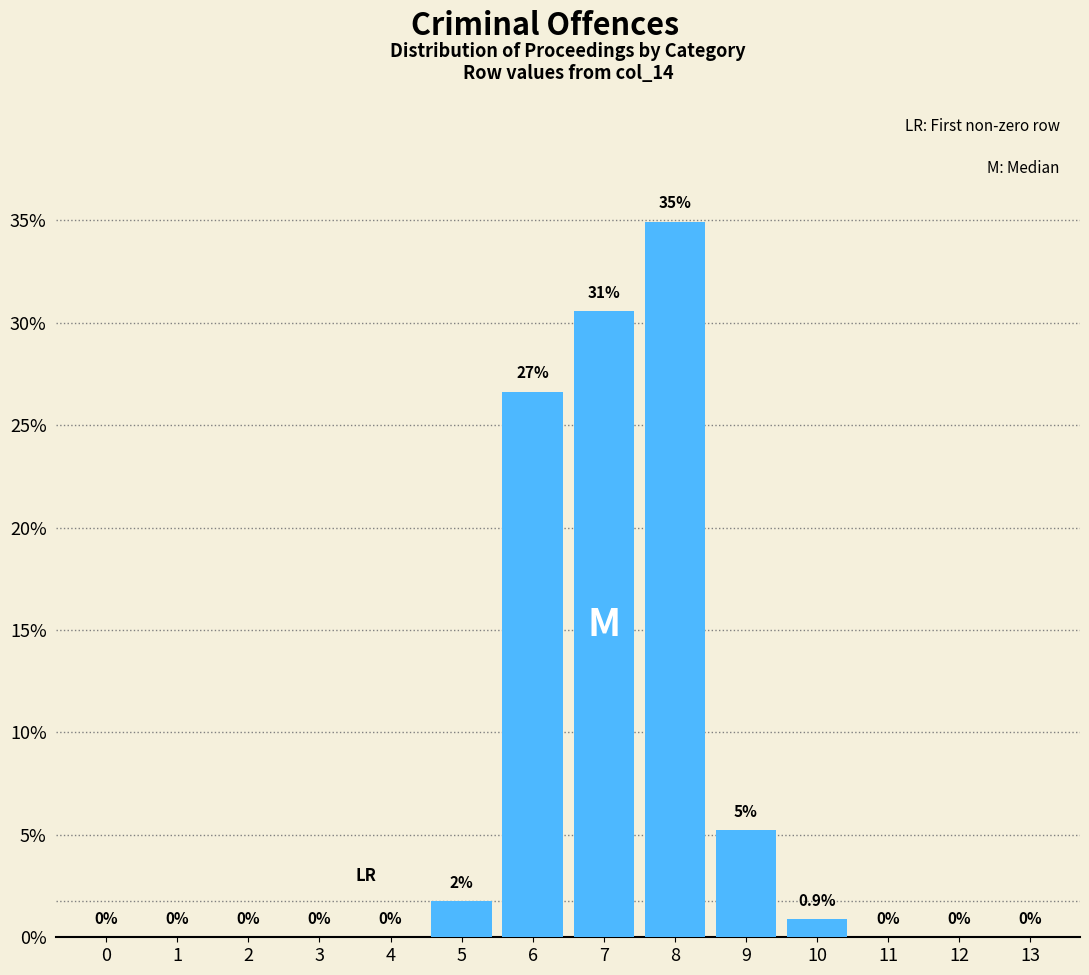

Is it true that the value at 2 is 0.0?

True